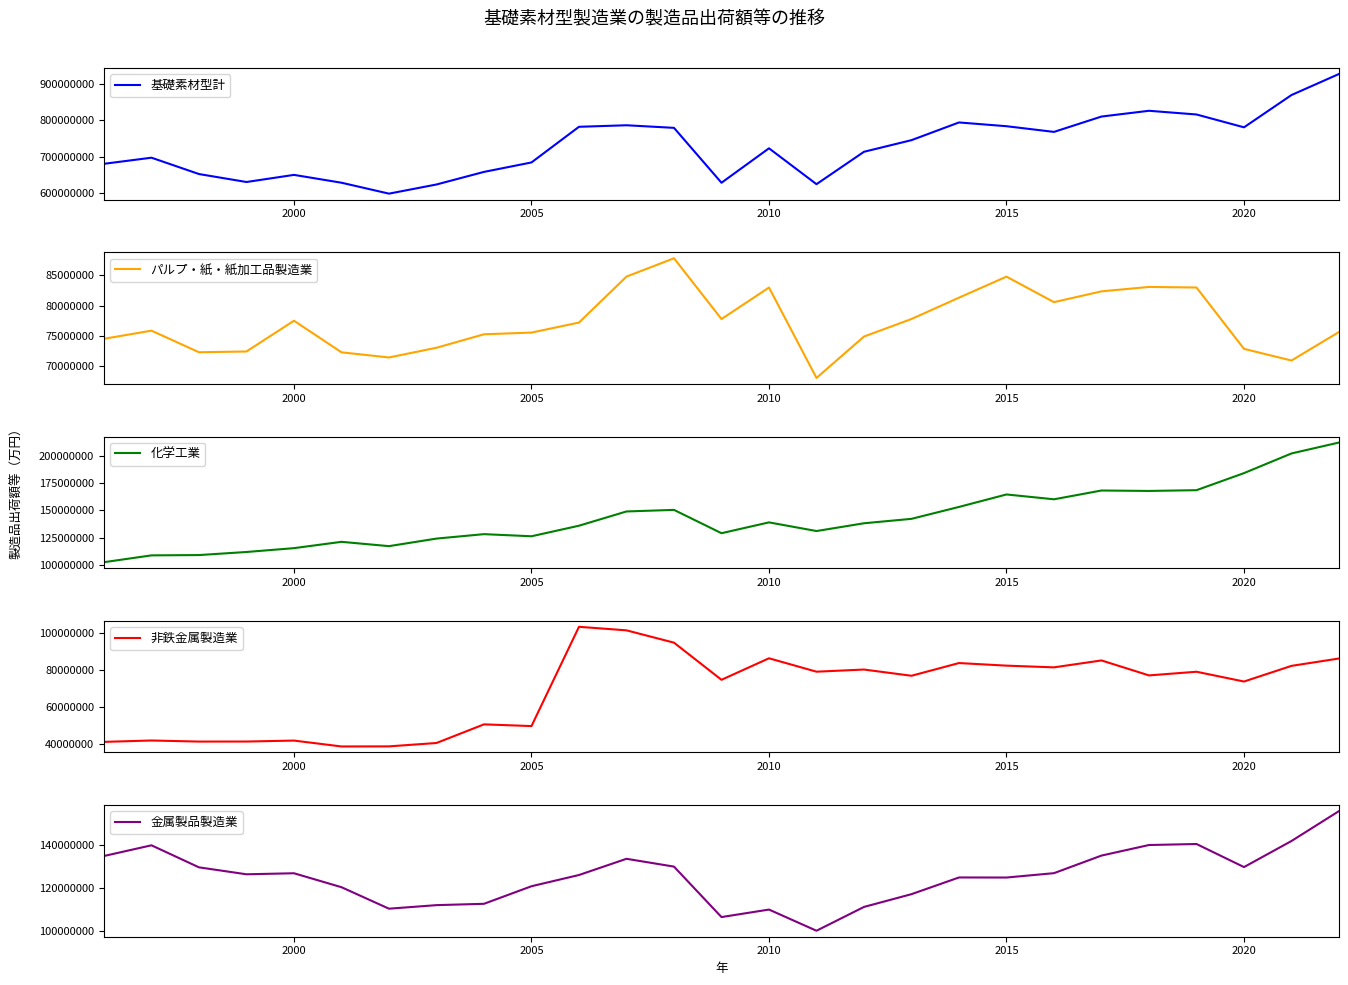

How many lines are shown in the chart?

5